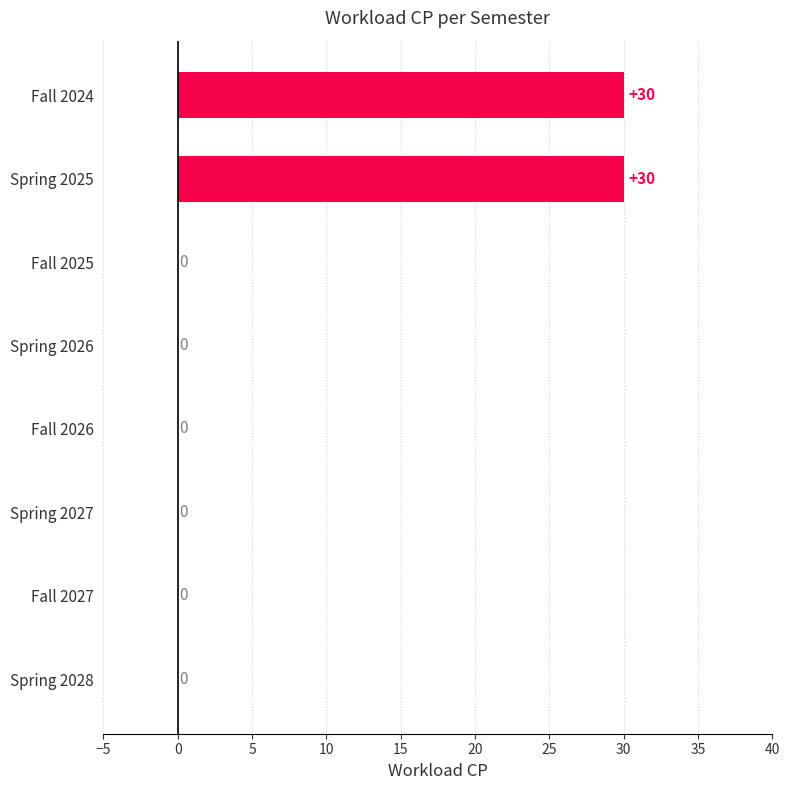

What is the change in value from Spring 2025 to Spring 2027?

-30